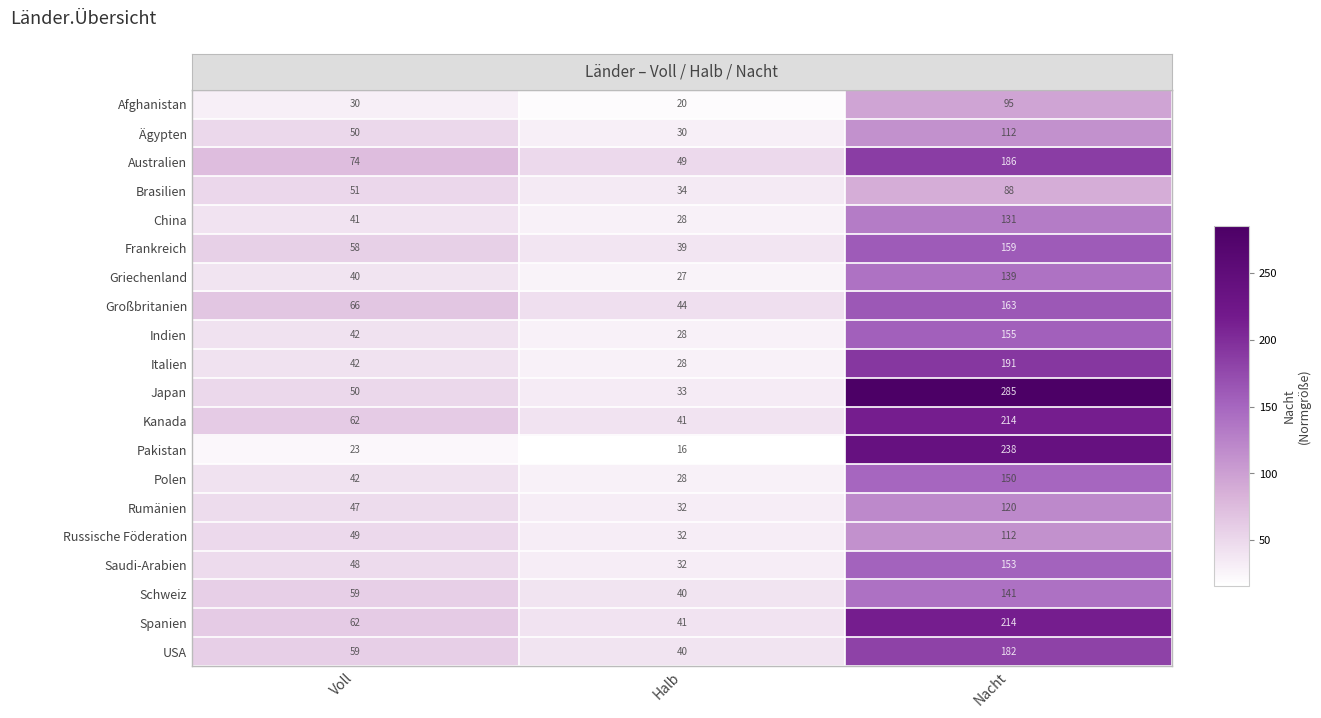

What is the minimum value shown in the chart?

16